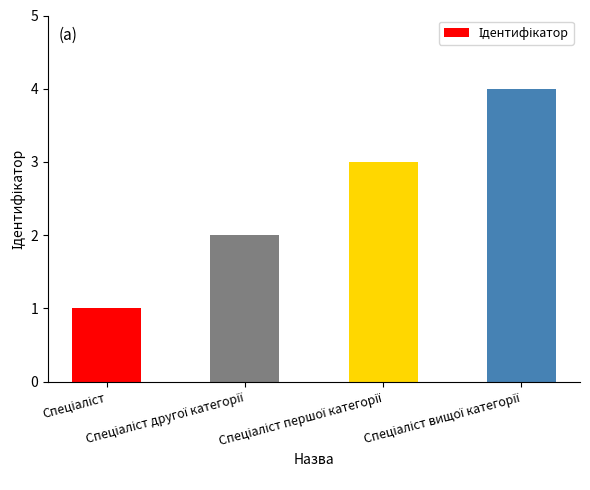

What is the sum of all values?

10